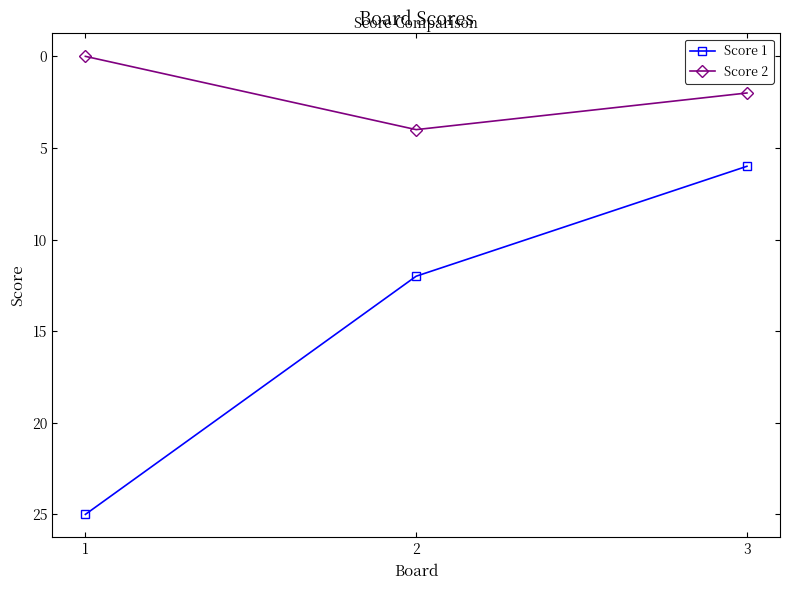

Rank the series by their average value, from lowest to highest.

Score 2, Score 1